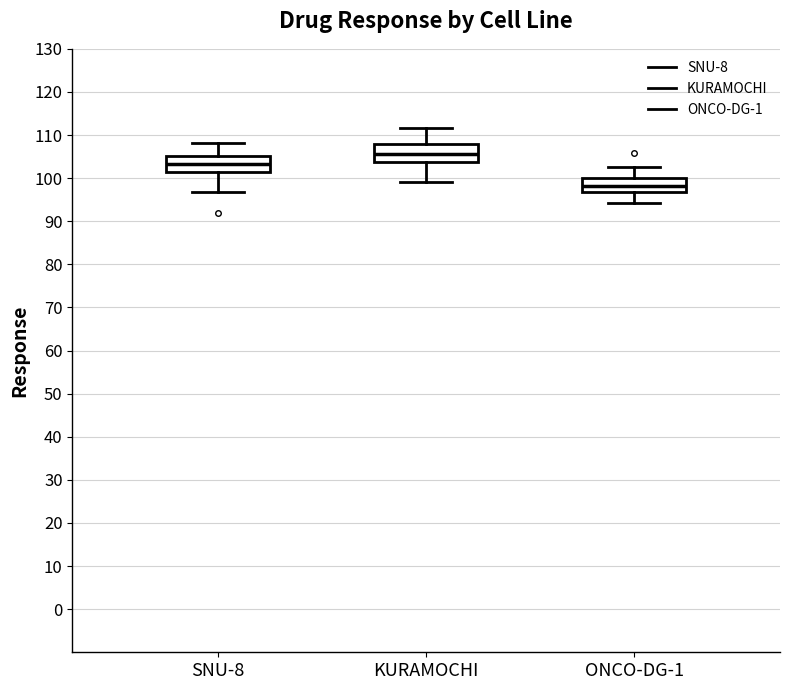

Where does the lower whisker of the box for KURAMOCHI end on the y-axis? The values are not printed on the chart, so give them approximately, as read against the axis.

99